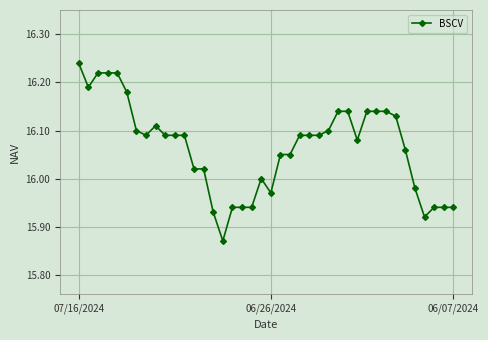

What is the sum of all values?

642.6